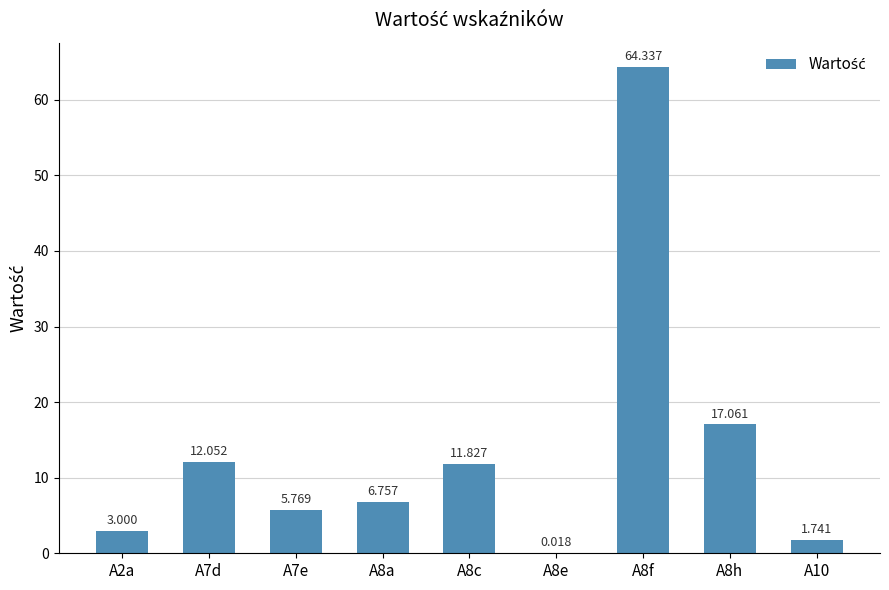

What is the difference between the maximum and minimum values?

64.3